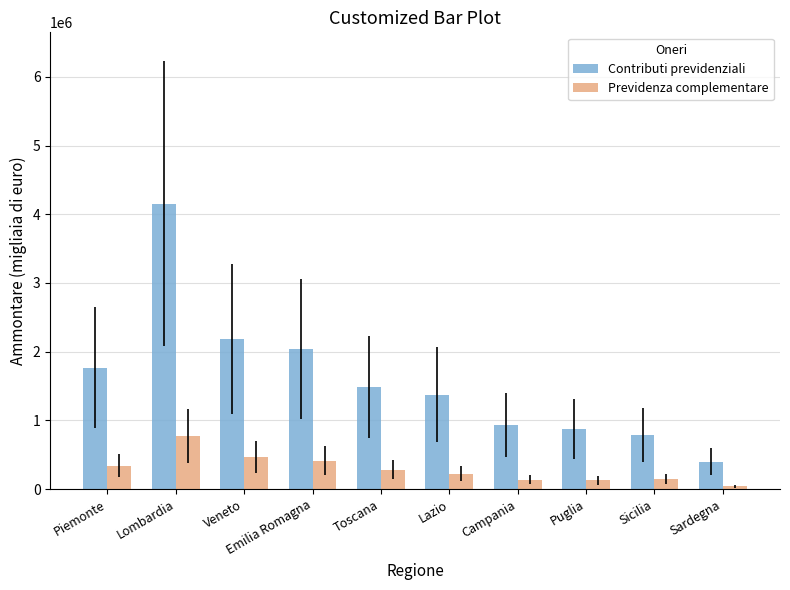

How many values in the Contributi previdenziali series are below 1489977?

5